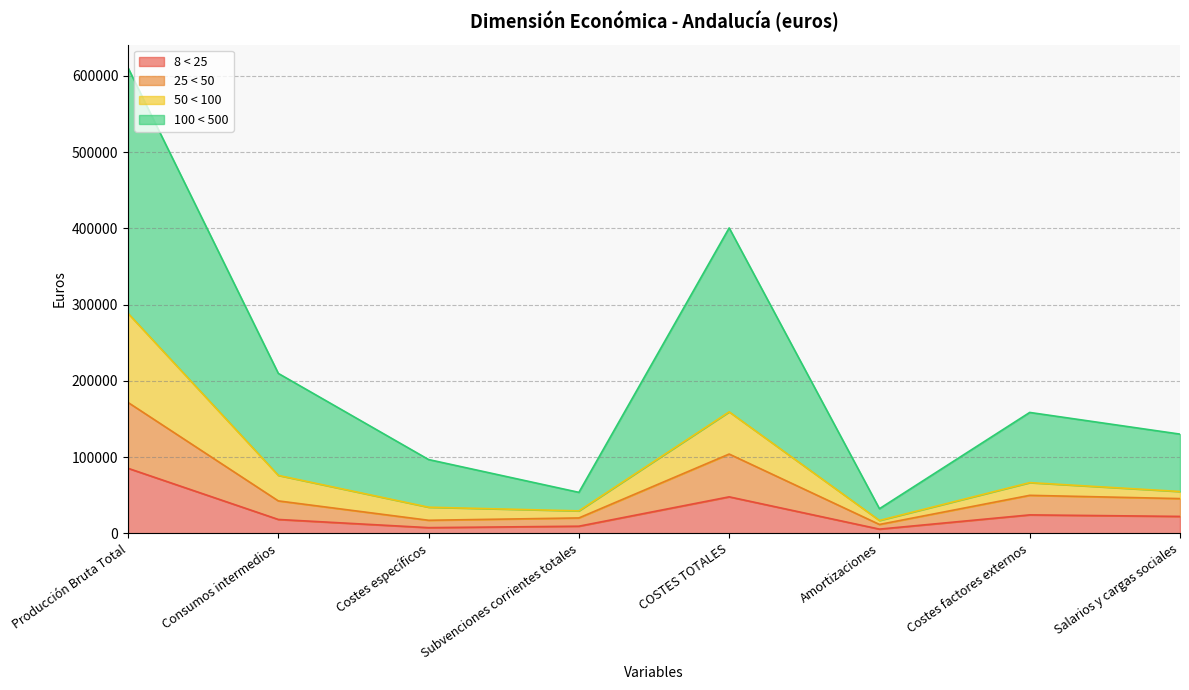

What is the value of the 50 < 100 point at the 6th from the left?

16843